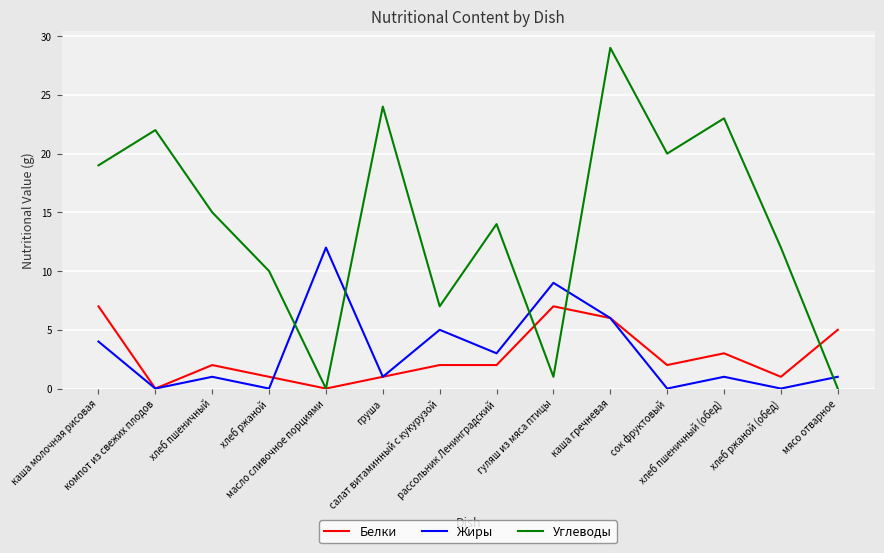

What position from the right is рассольник Ленинградский?

7